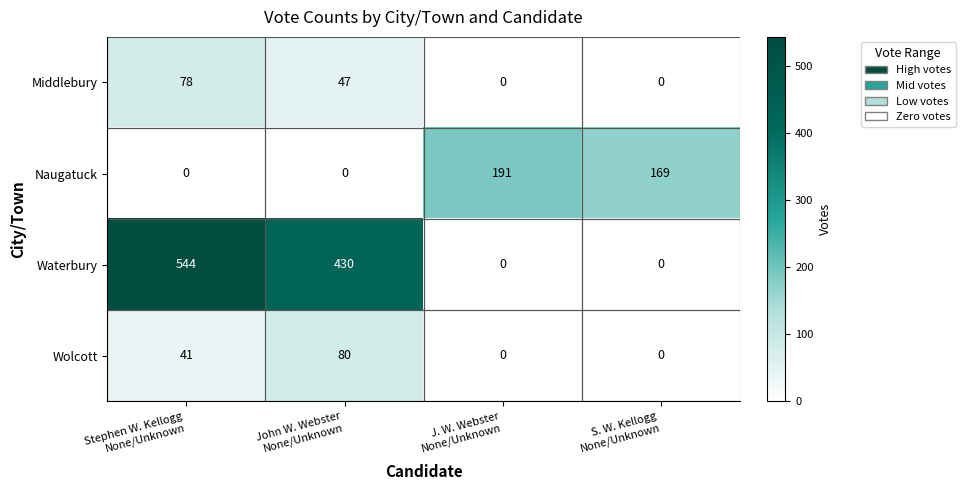

Which series has the largest range (max minus min)?

Waterbury